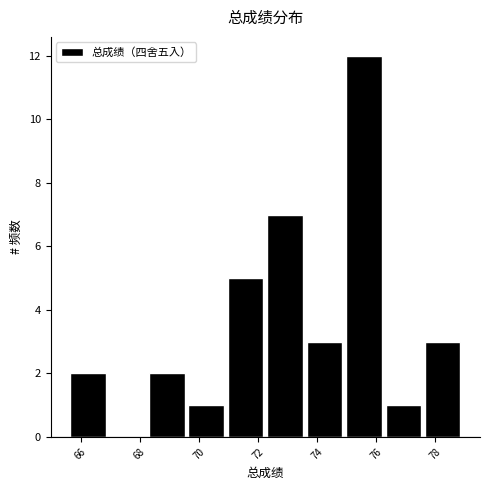

How tall is the bar that spans 69.6 to 71.0 on the x-axis? Neither the bar edges nor the heights are printed on the chart, so give them approximately, as read against the axes.

1